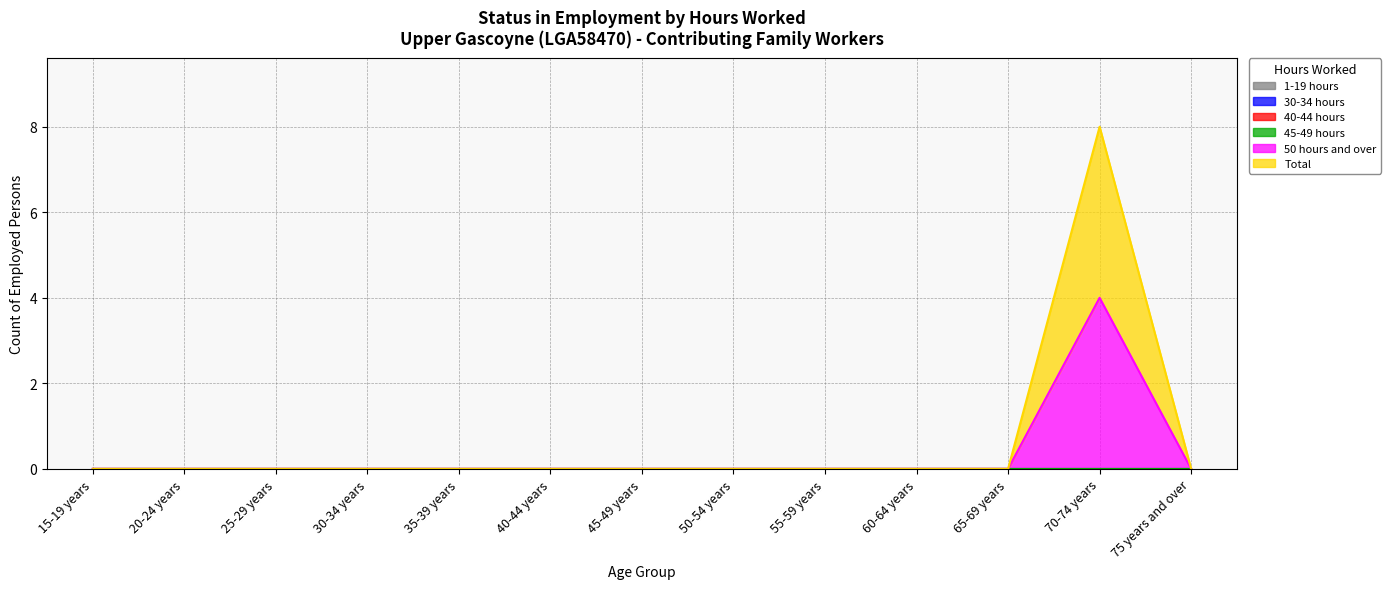

The value of 50 hours and over at 70-74 years is 4. True or false?

True